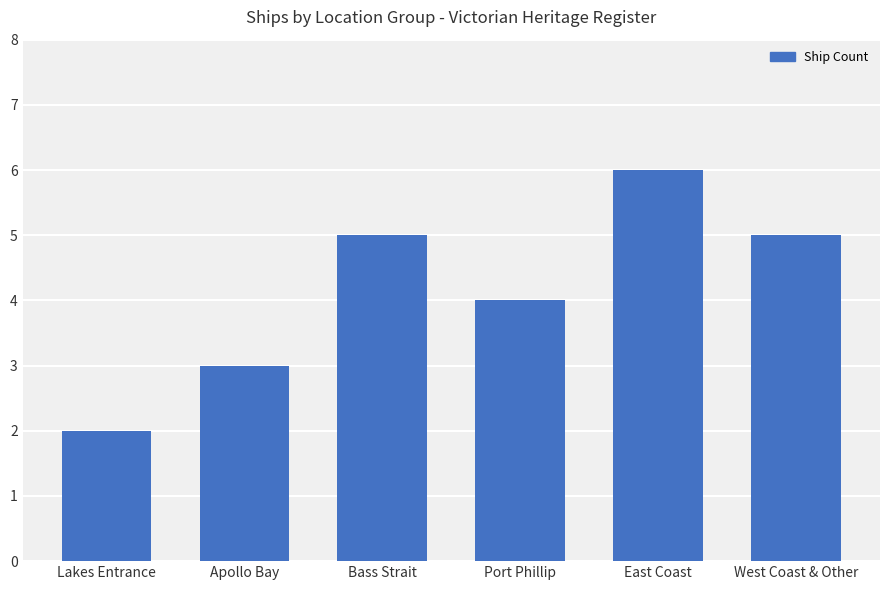

The chart shows a value of 2 at East Coast. True or false?

False